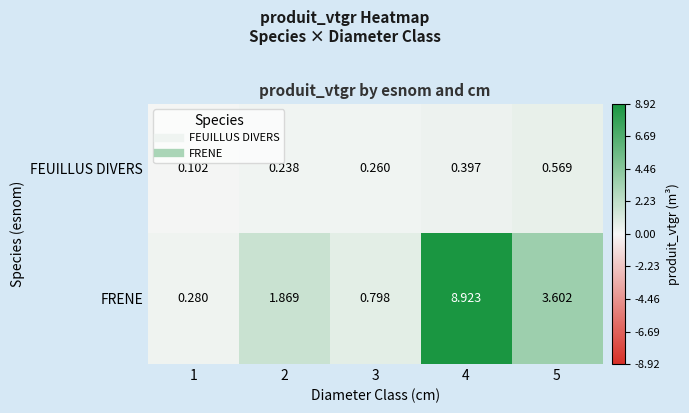

Rank the series at 3 from lowest to highest value.

FEUILLUS DIVERS, FRENE